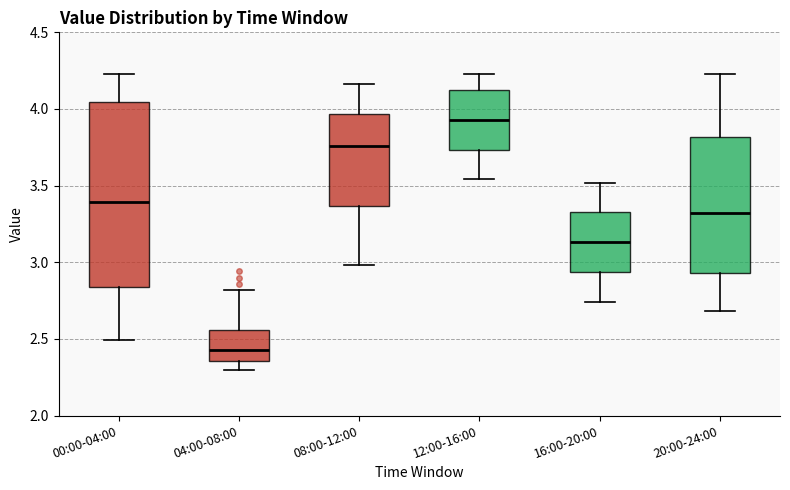

Where does the median line of the box for 04:00-08:00 sit on the y-axis? The values are not printed on the chart, so give them approximately, as read against the axis.

2.45